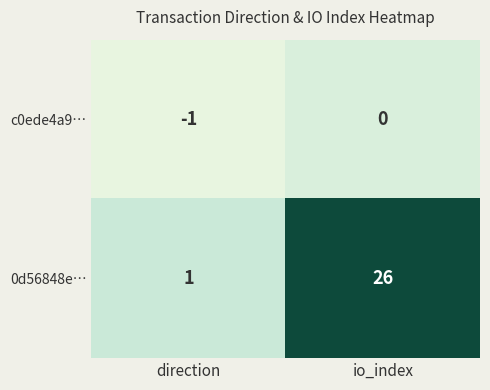

What is the sum of all 0d56848e… values?

27